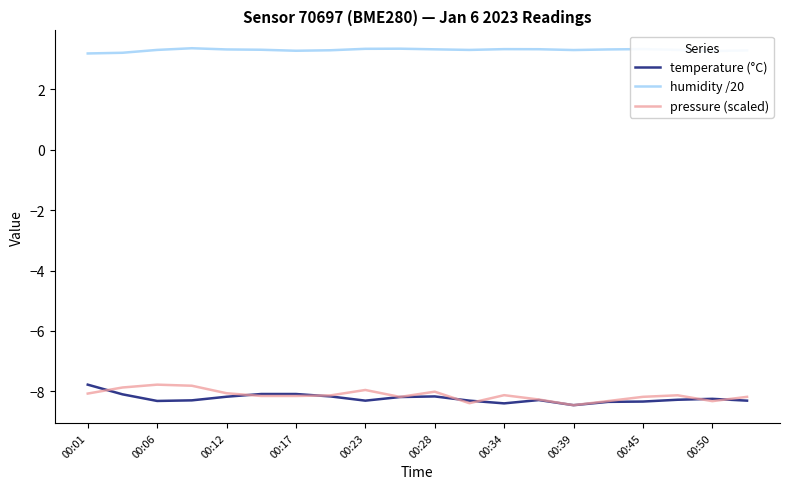

Which series has the largest total across all categories?

humidity /20